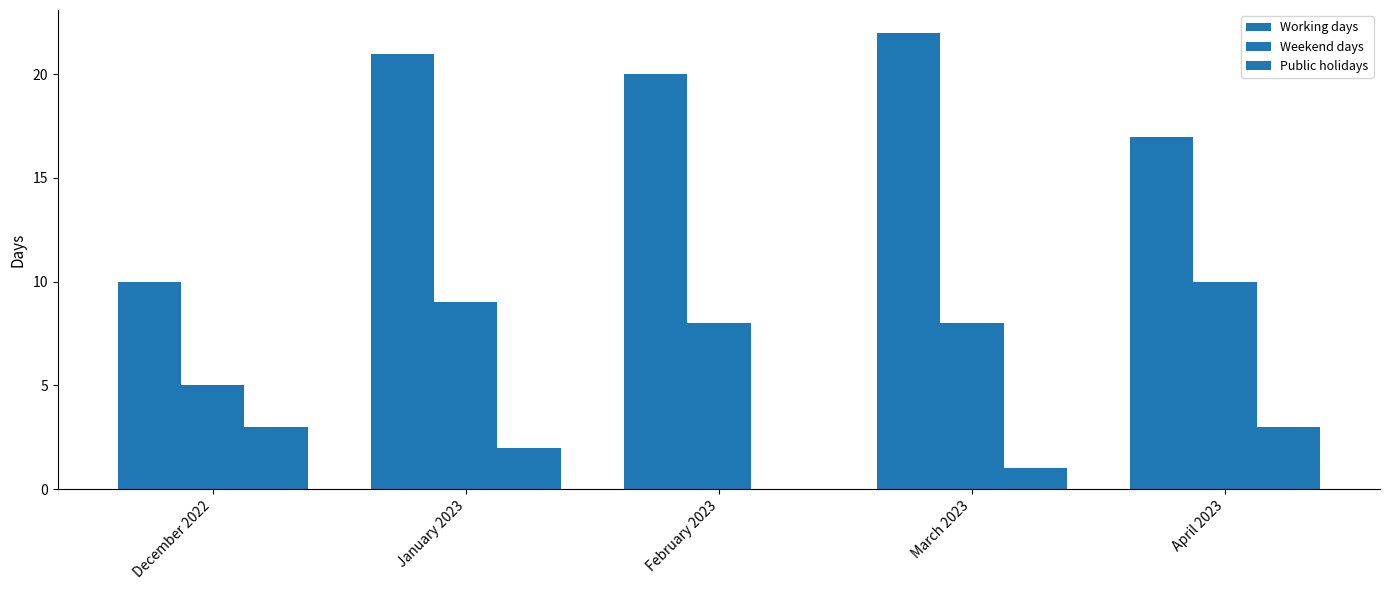

True or false: Public holidays has a value of 3 at April 2023.

True